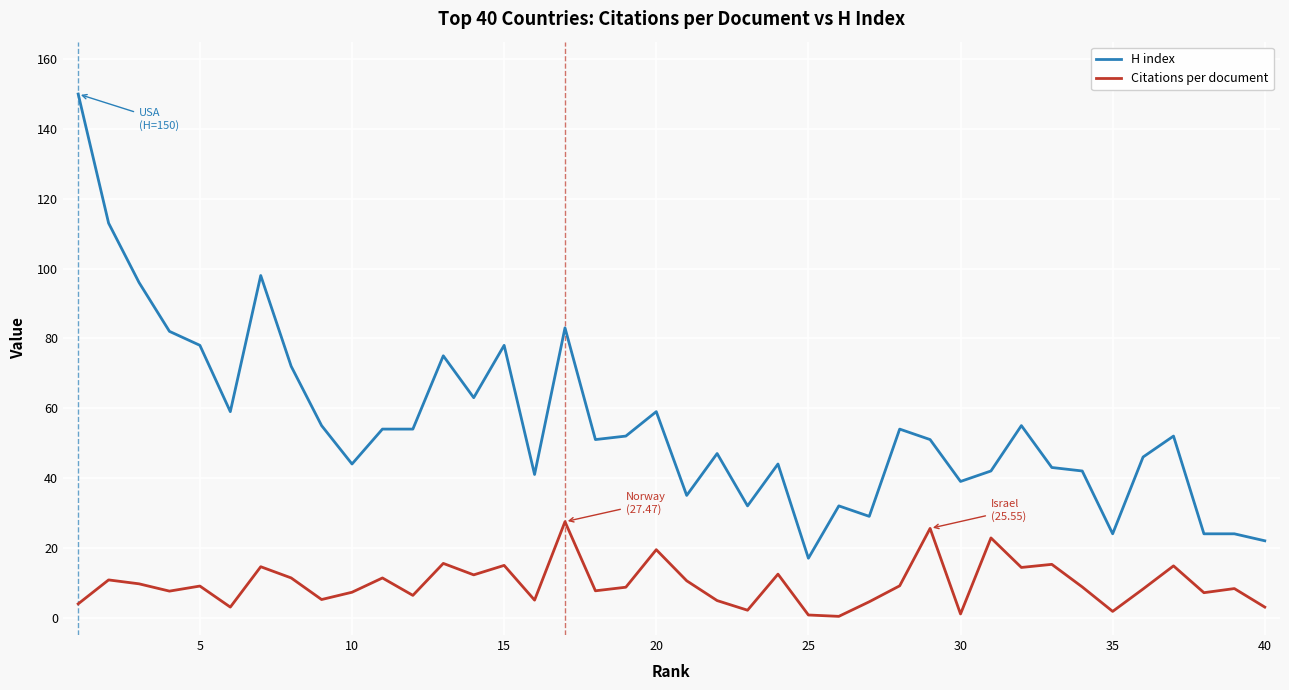

Which series has the largest total across all categories?

H index